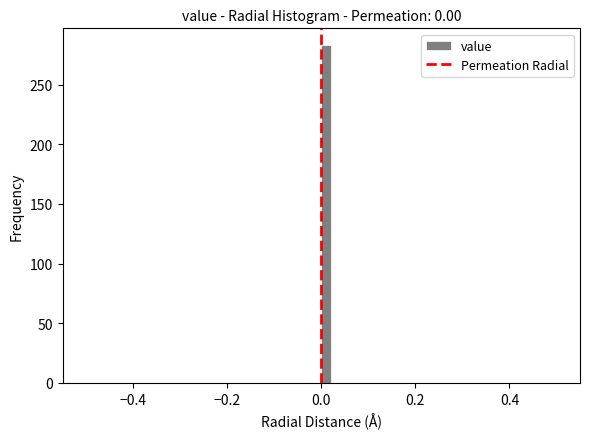

Around what value on the x-axis is the tallest bar? Give the approximate position of its centre, as read against the axis.

0.02